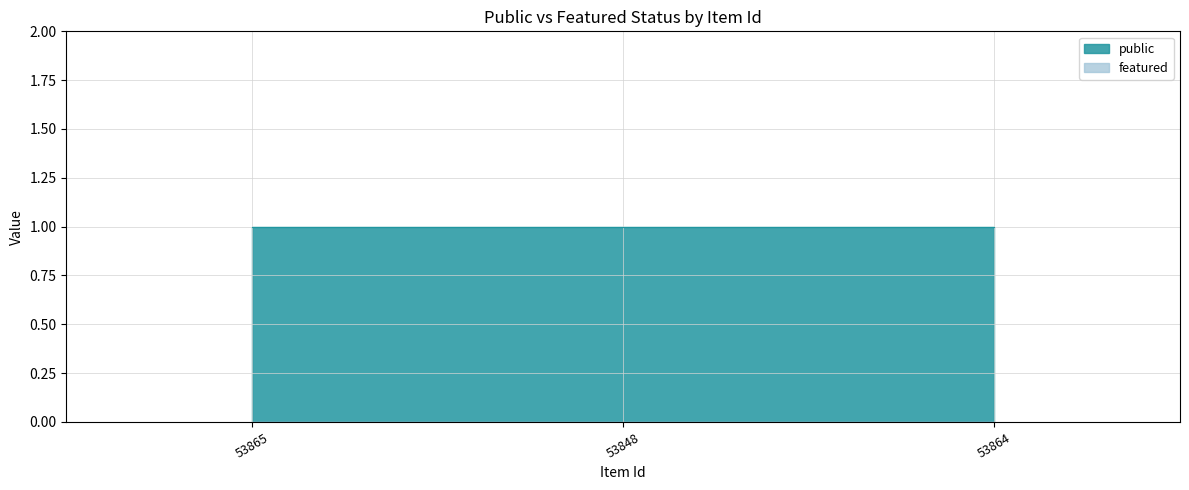

Which label corresponds to the smallest value in the chart?

53865